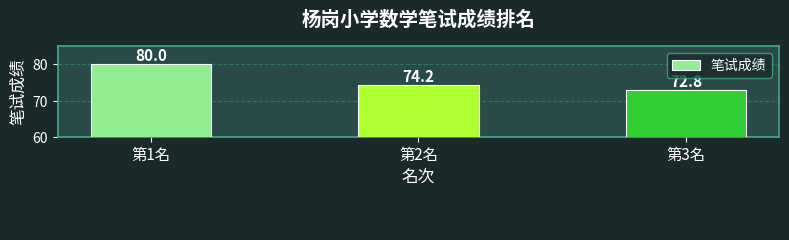

Count the values in the range 72 to 80.

3